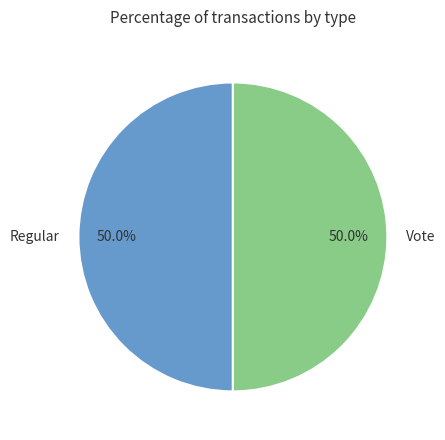

Approximately how many times larger is the value at Regular compared to Vote?

1.0